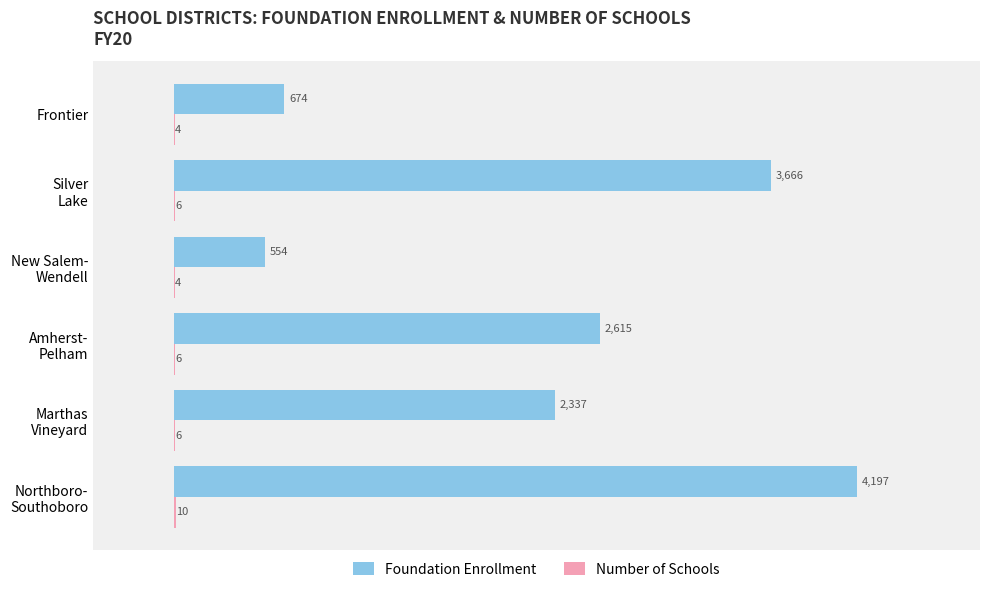

Which series has the largest total across all categories?

Foundation Enrollment